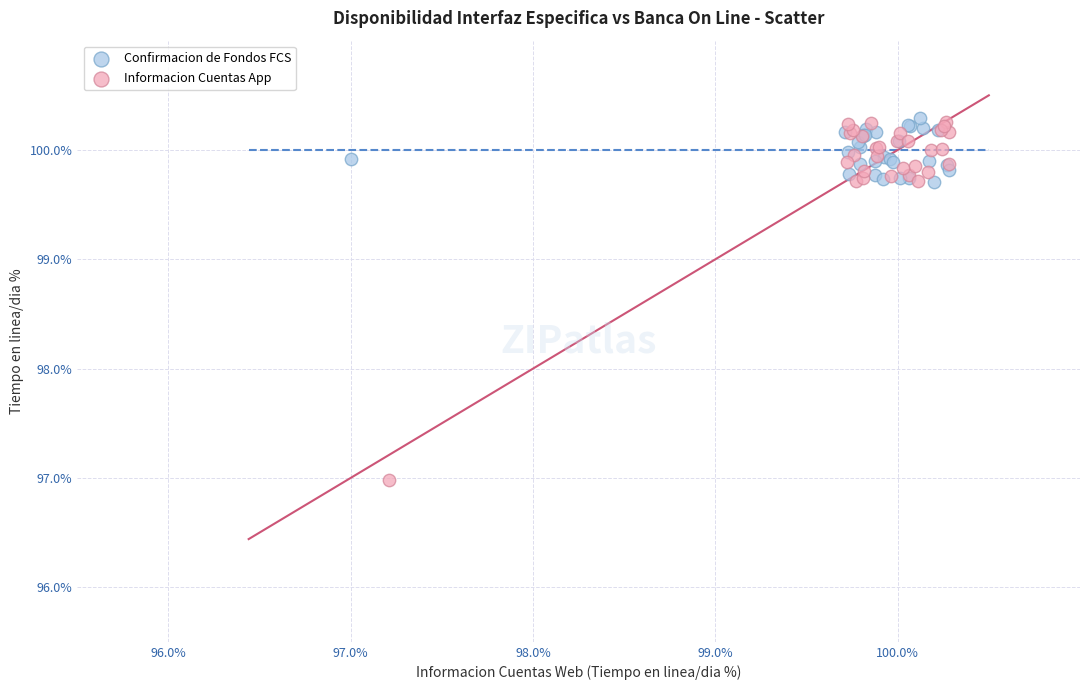

Which series has the largest Y range (max minus min)?

Informacion Cuentas App